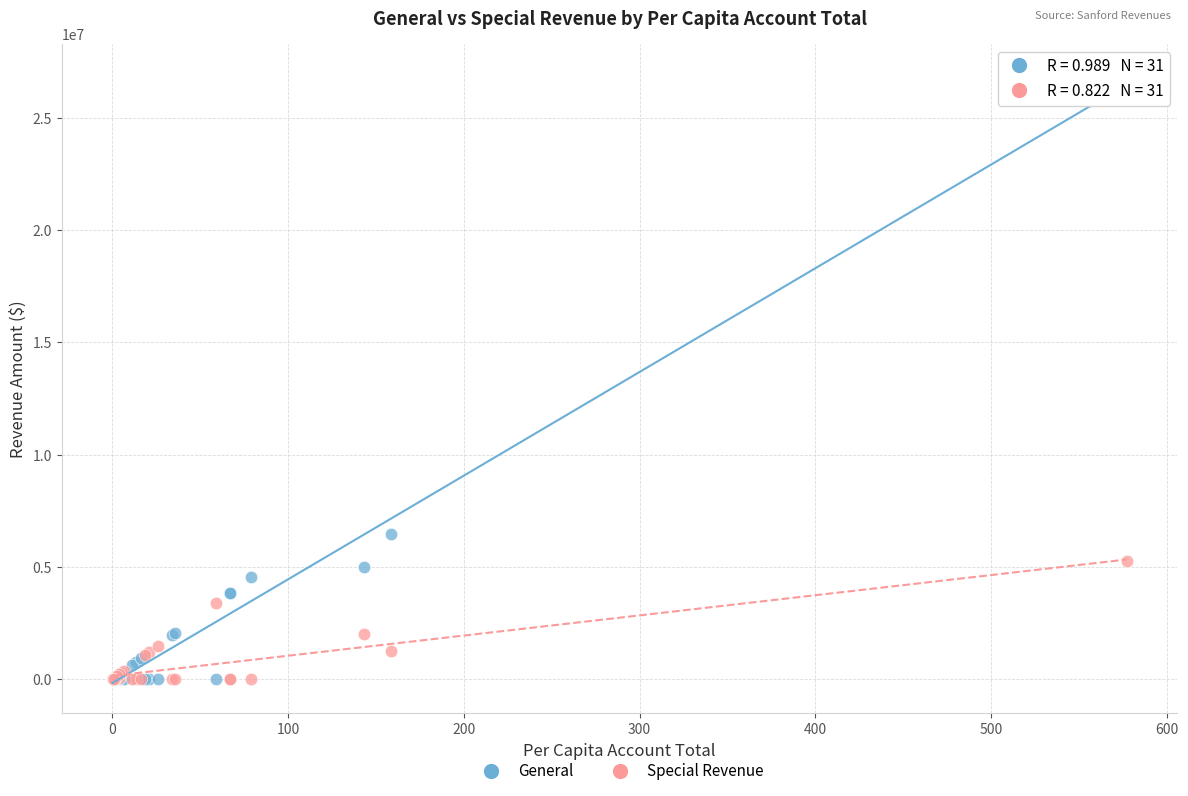

Which series has the largest Y range (max minus min)?

General